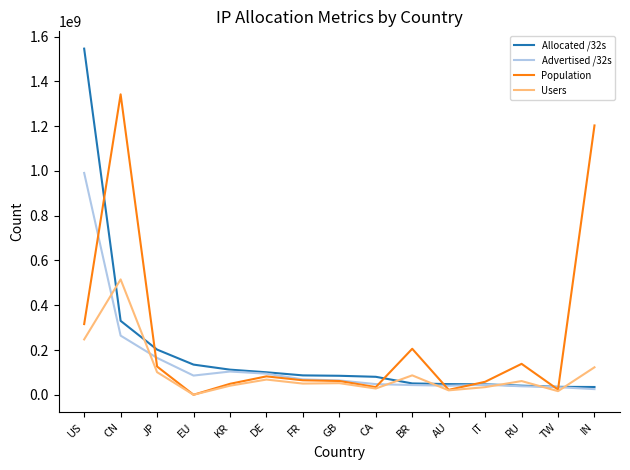

At which label does Users first exceed 51810170?

US